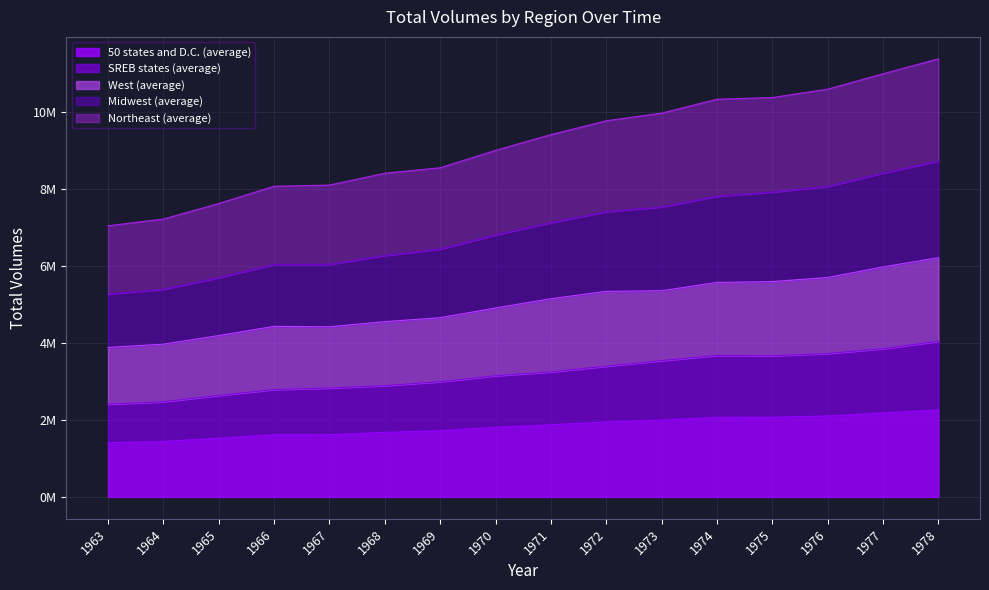

Rank the series by their maximum value, from lowest to highest.

50 states and D.C. (average), SREB states (average), West (average), Midwest (average), Northeast (average)